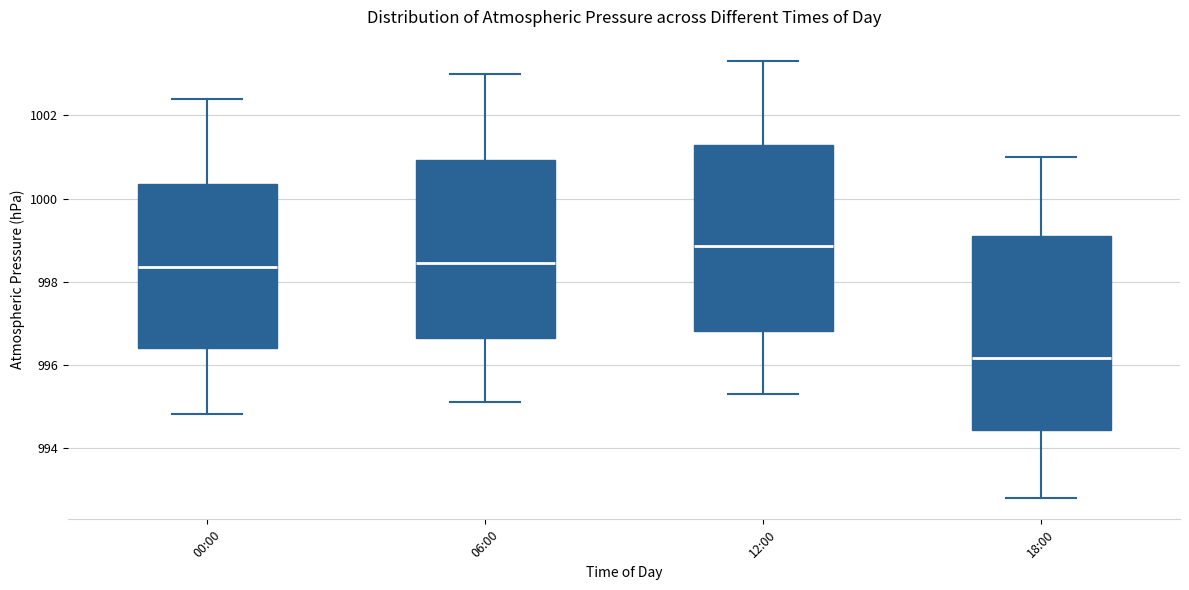

Reading left to right, transcribe this box plot: for each box, give where its median line is, the range the box spans, and where its two whiskers end, as read against the y-axis. The values are not printed on the chart, so give them approximately, as read against the axis.

00:00: median 998.4, box 996.4 to 1000.4, whiskers 994.8 to 1002.4
06:00: median 998.4, box 996.6 to 1001.0, whiskers 995.2 to 1003.0
12:00: median 998.8, box 996.8 to 1001.4, whiskers 995.4 to 1003.4
18:00: median 996.2, box 994.4 to 999.2, whiskers 992.8 to 1001.0